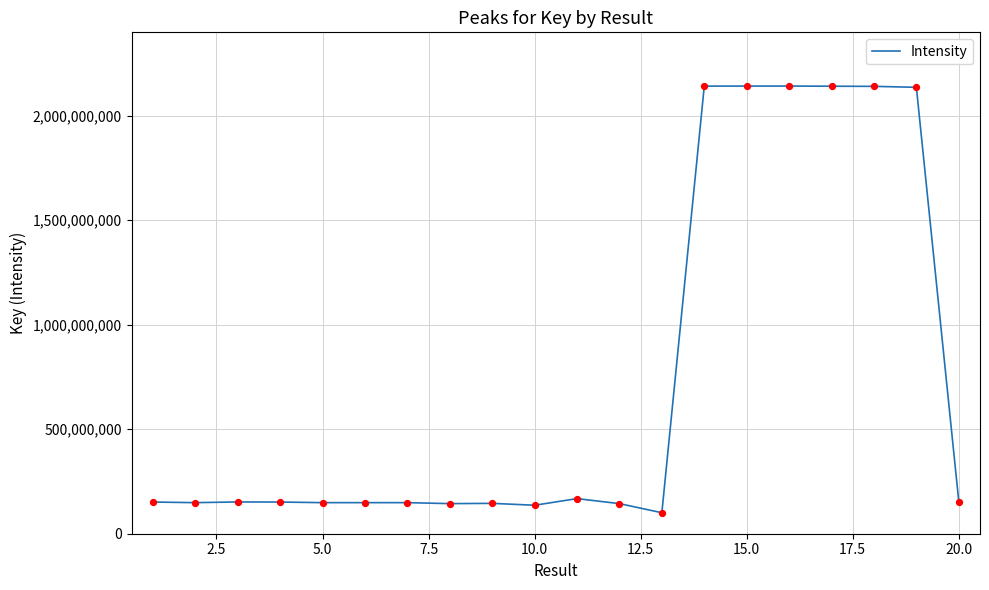

What is the maximum value shown in the chart?

2142454281